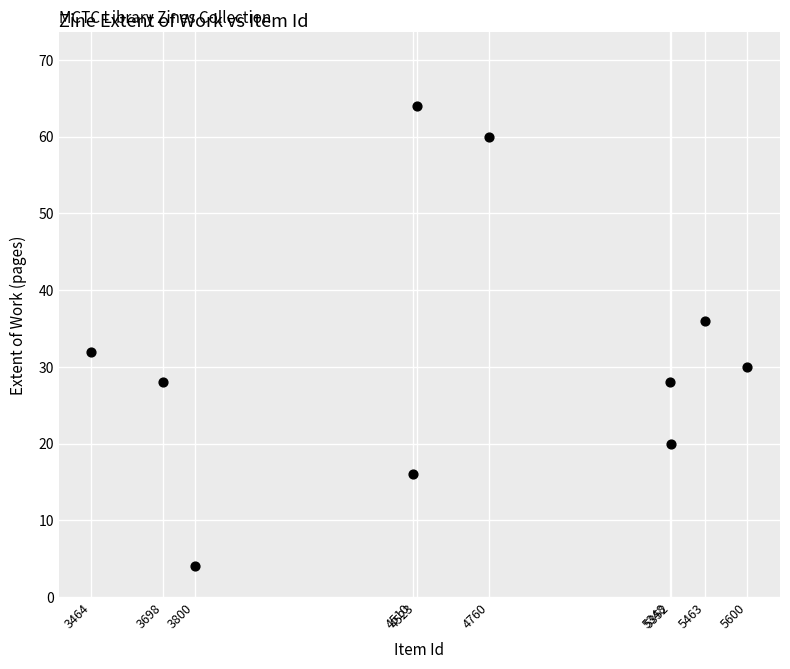

What is the average Y value?

32